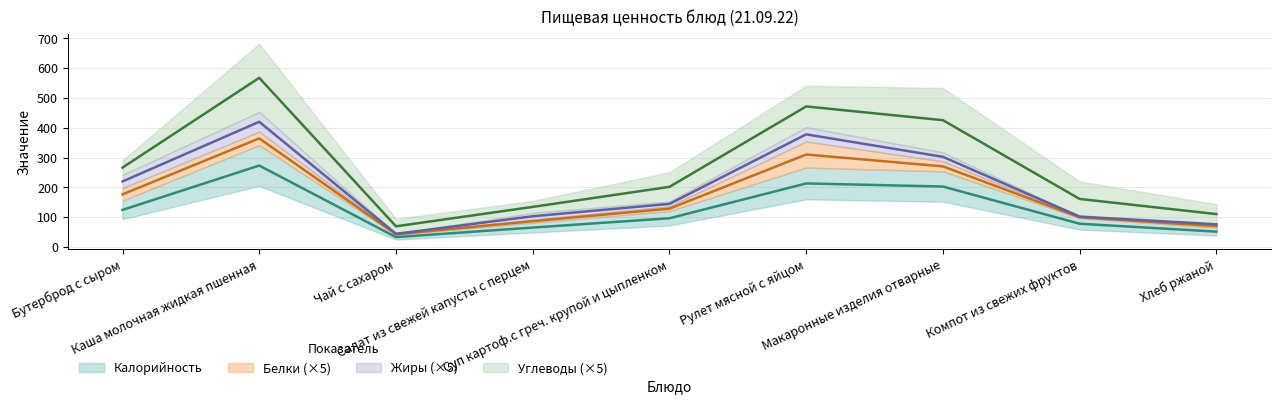

How many distinct data groups are displayed?

4